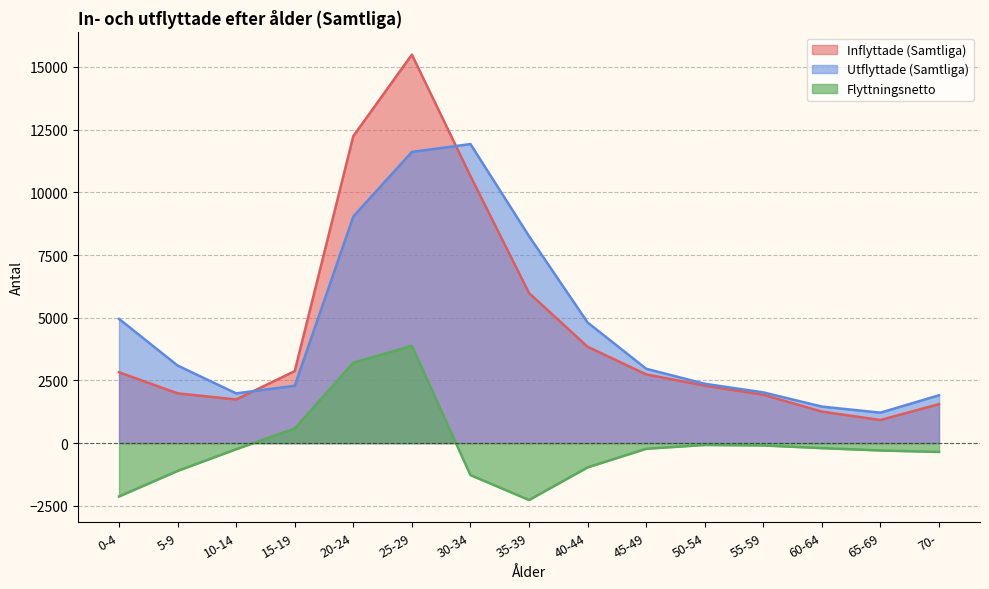

Reading left to right, list all the values displayed in this chart.

Inflyttade (Samtliga): 2825	1984	1740	2871	12241	15492	10649	5984	3842	2740	2292	1929	1256	920	1555
Utflyttade (Samtliga): 4952	3093	1983	2287	9035	11611	11925	8253	4810	2965	2366	2023	1456	1214	1907
Flyttningsnetto: -2127	-1109	-243	584	3206	3881	-1276	-2269	-968	-225	-74	-94	-200	-294	-352